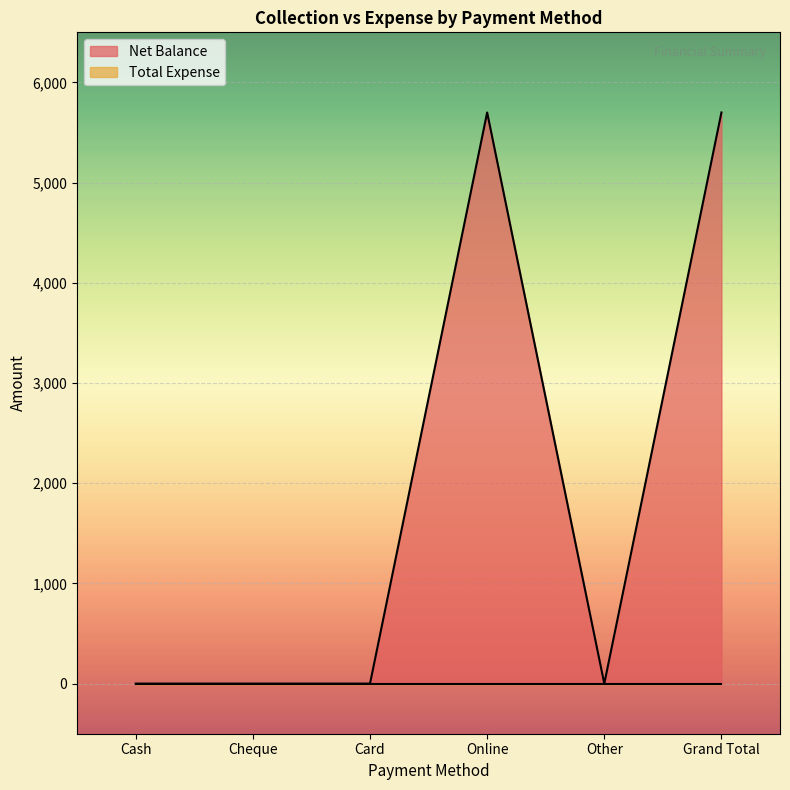

Reading left to right, what are all the values shown in this chart?

Cash=0	Cheque=0	Card=0	Online=5700	Other=0	Grand Total=5700